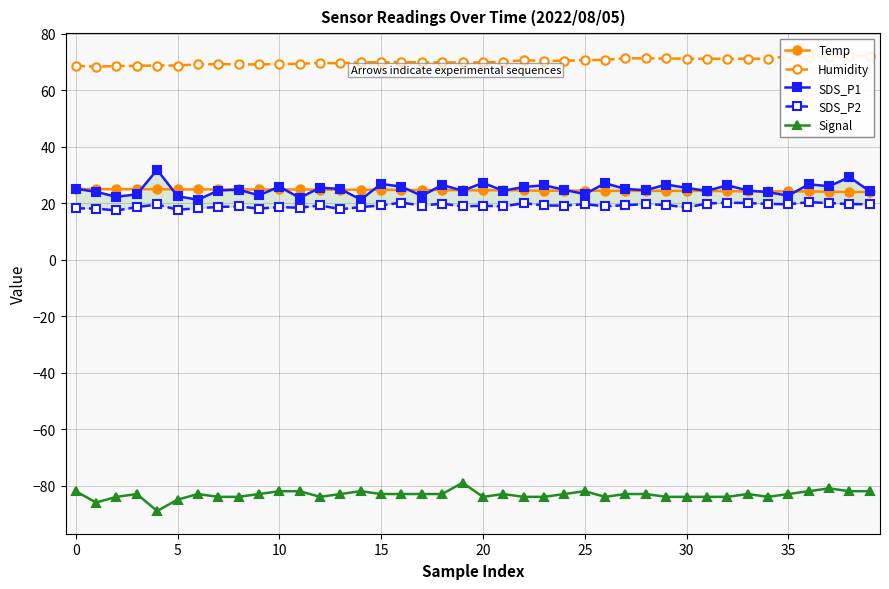

What is the sum of all Humidity values?

2809.7